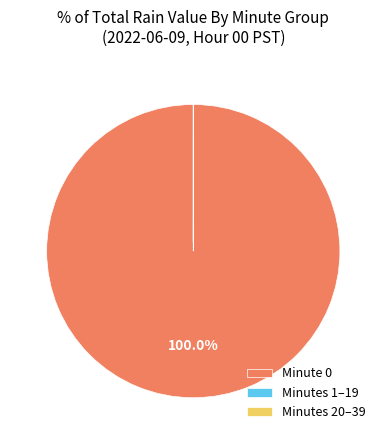

Is there a majority slice in this chart?

Yes